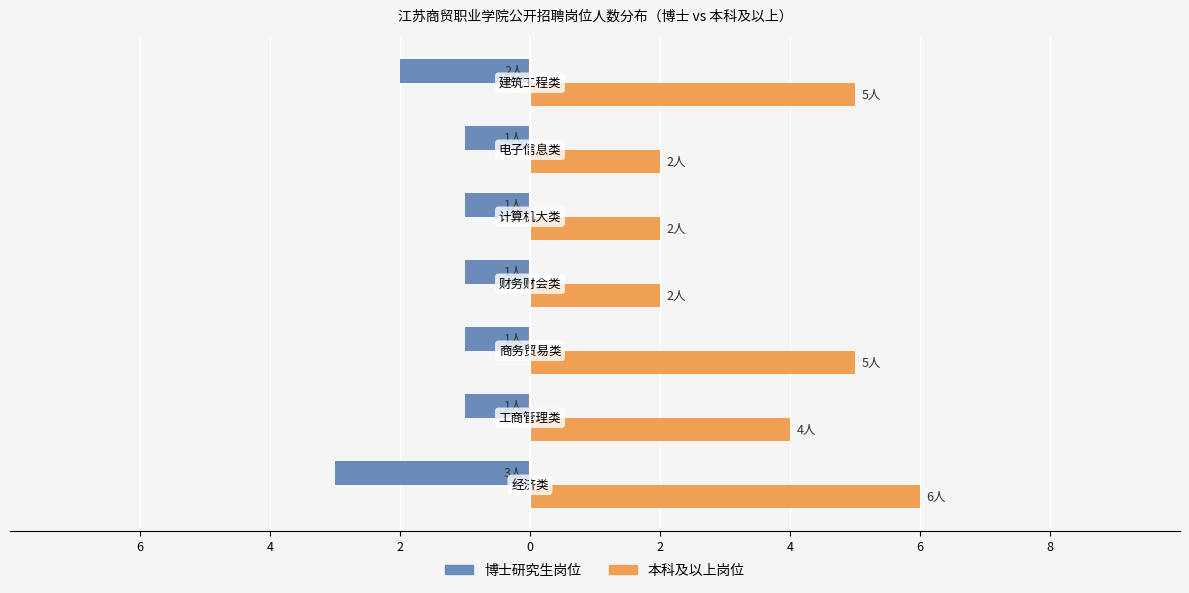

Rank the series by their average value, from lowest to highest.

博士研究生岗位, 本科及以上岗位